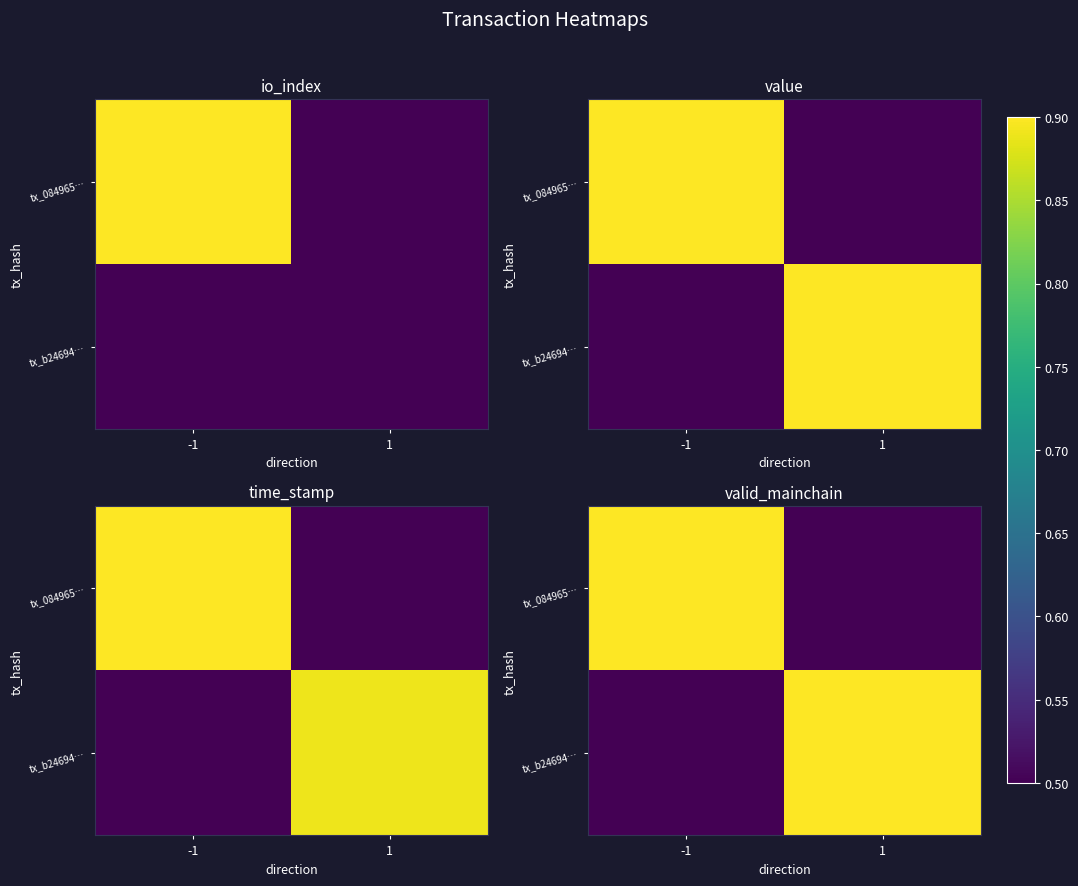

Count the number of categories in the chart.

2